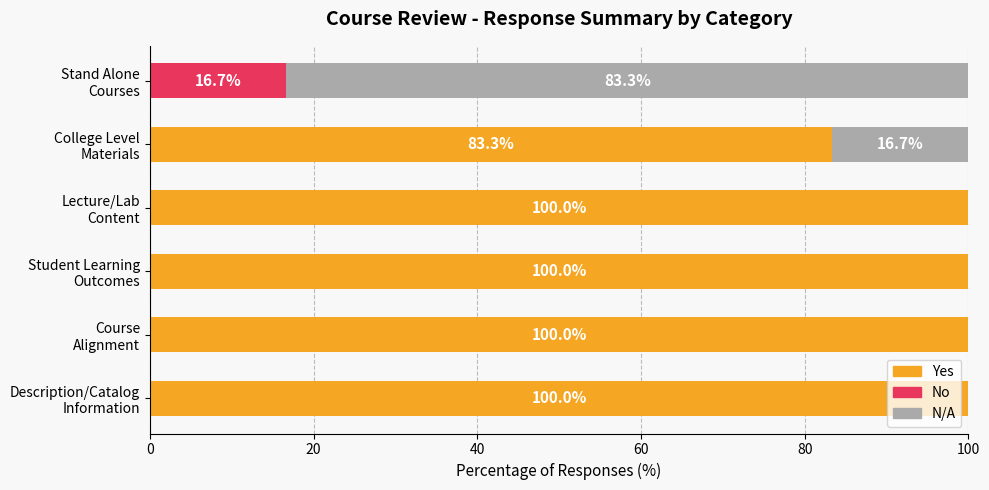

What is the sum of all Yes values?

483.3